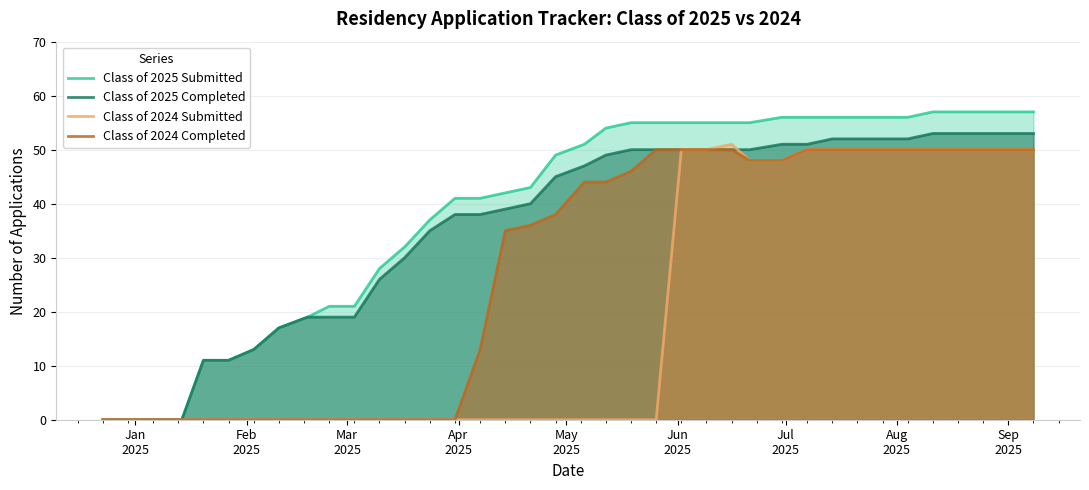

Which series has the largest total across all categories?

Class of 2025 Submitted